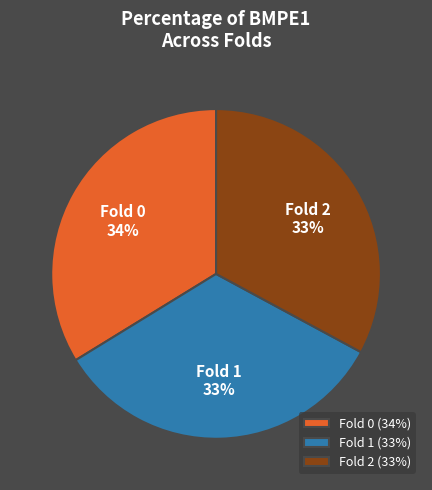

To the nearest percent, what is the combined percentage of Fold 0 and Fold 2?

67%